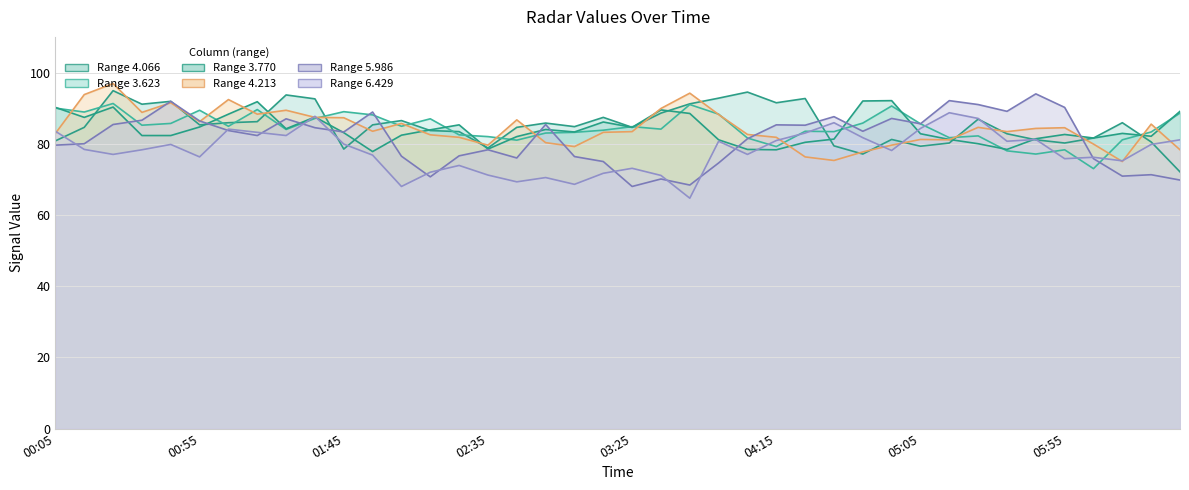

At how many categories does at least one series exceed 82?

38